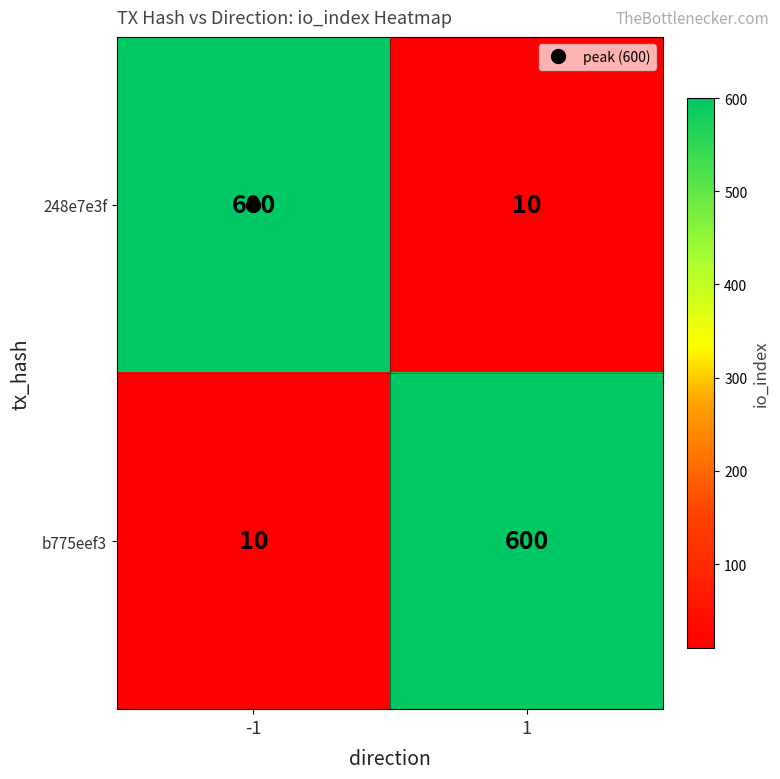

What value does the b775eef3 series have at -1?

10